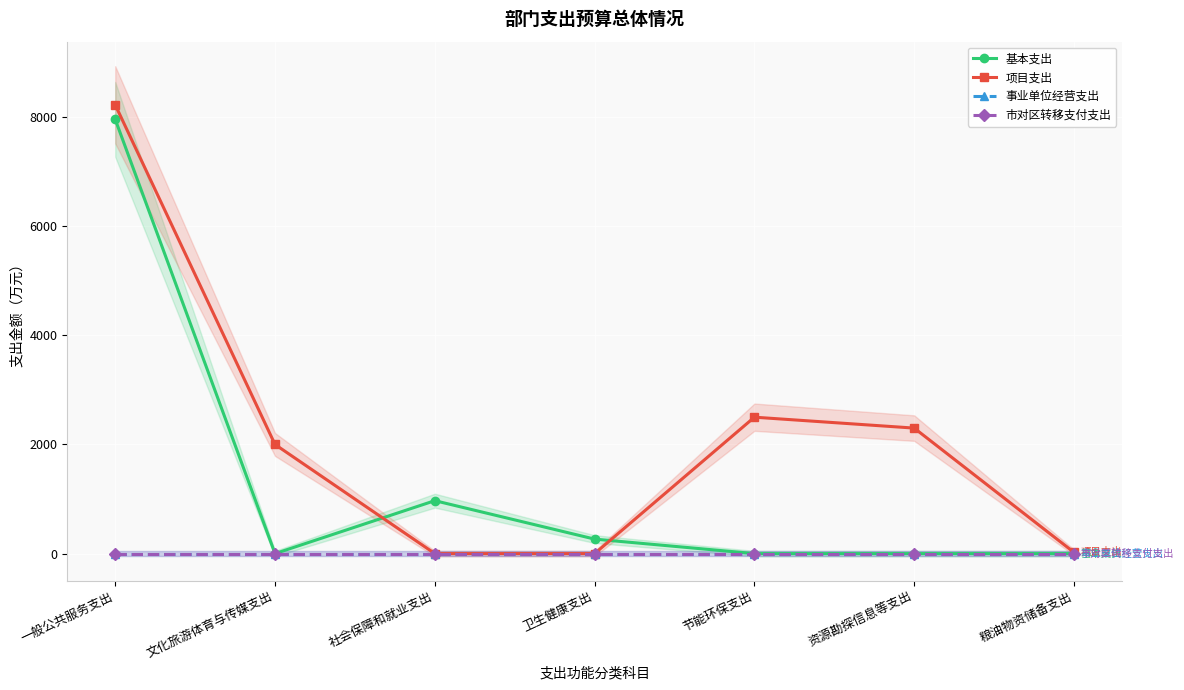

True or false: 市对区转移支付支出 and 事业单位经营支出 cross at least once.

False